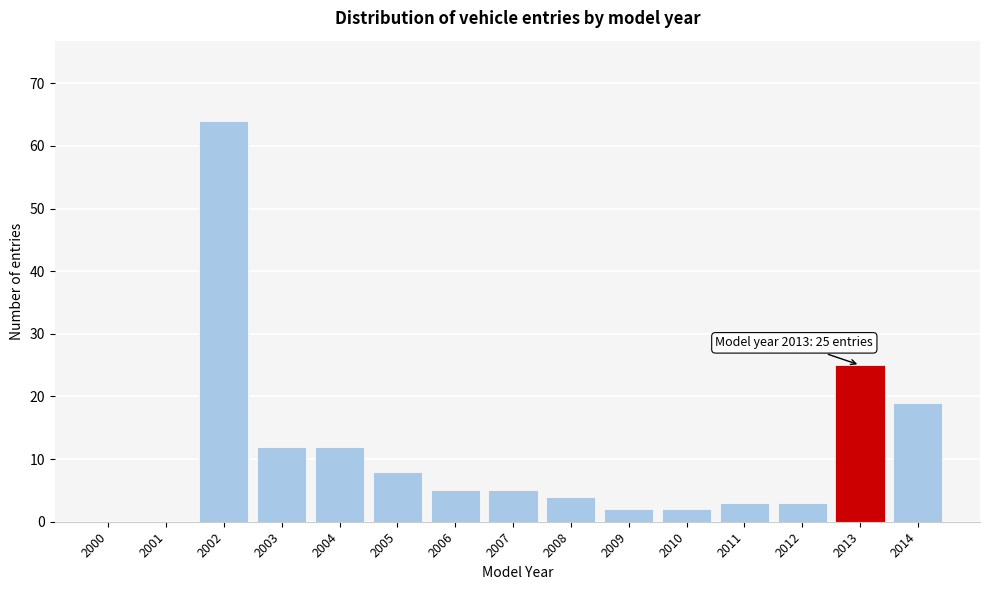

Reading left to right, extract all data points from this chart.

2000=0	2001=0	2002=64	2003=12	2004=12	2005=8	2006=5	2007=5	2008=4	2009=2	2010=2	2011=3	2012=3	2013=25	2014=19